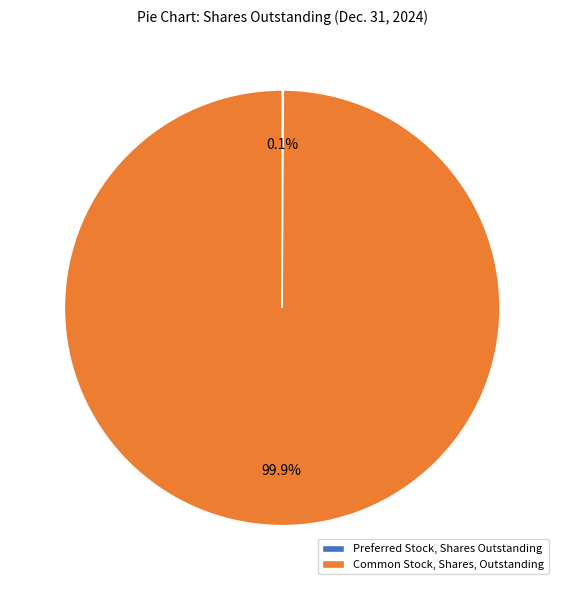

Which slice is the largest?

Common Stock, Shares, Outstanding